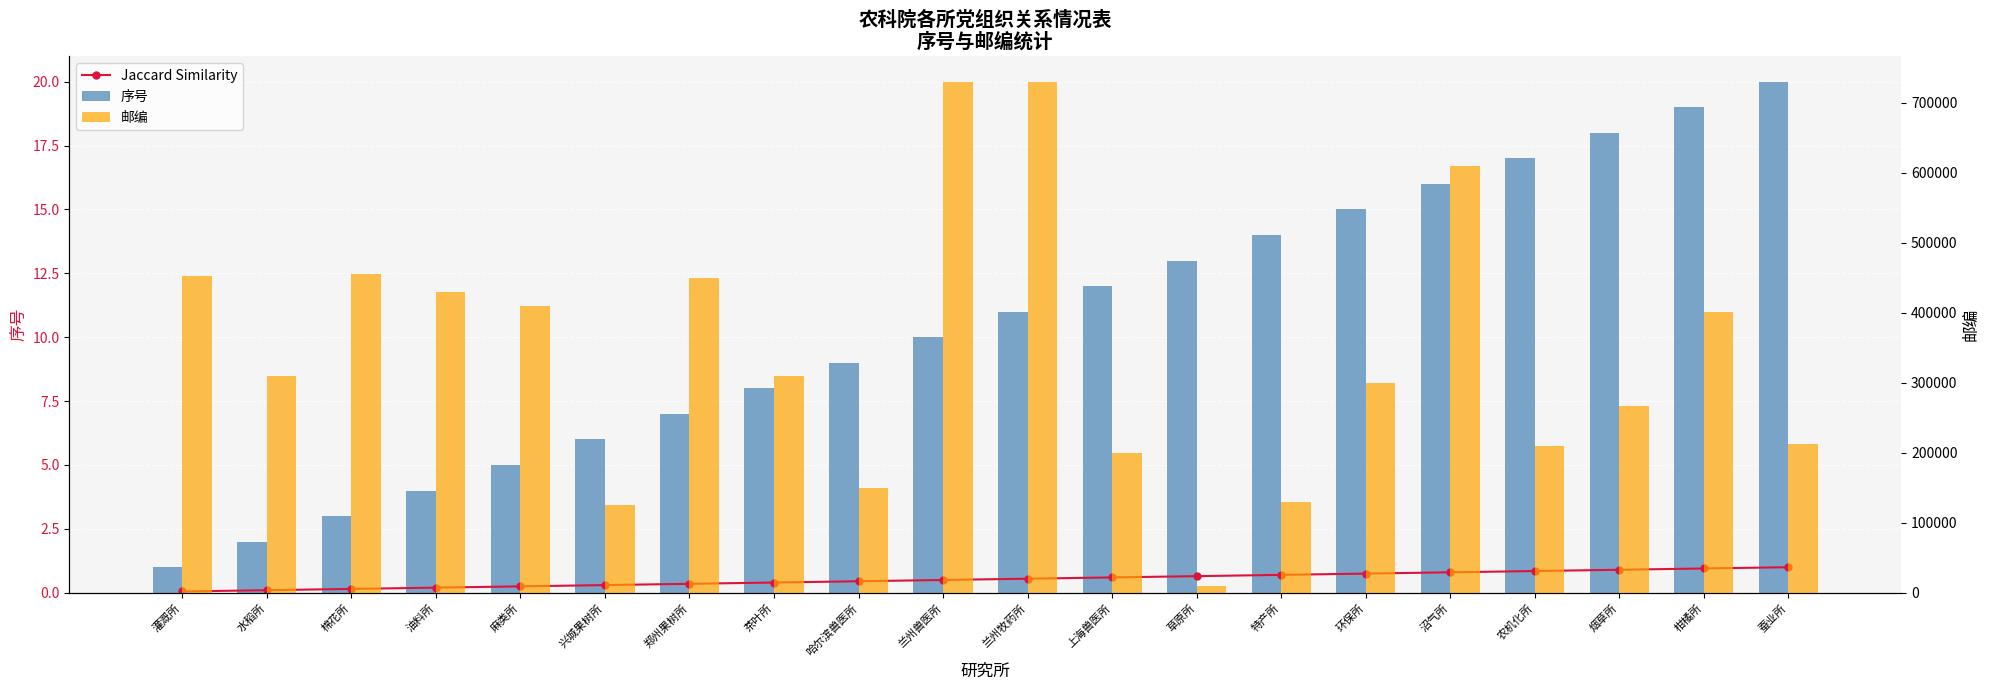

True or false: 邮编 has a value of 298121.7 at 上海兽医所.

False